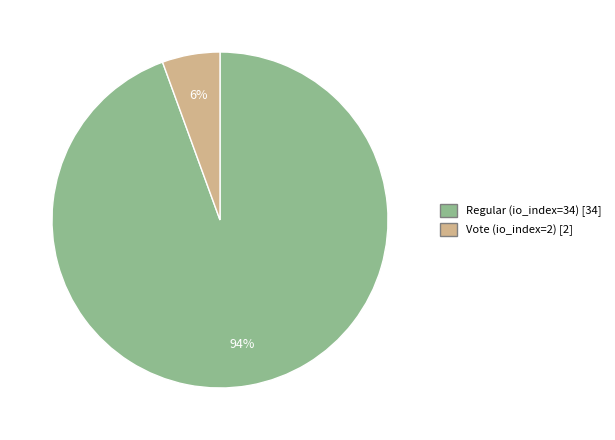

What percentage is the Regular (io_index=34) slice, to the nearest percent?

94%